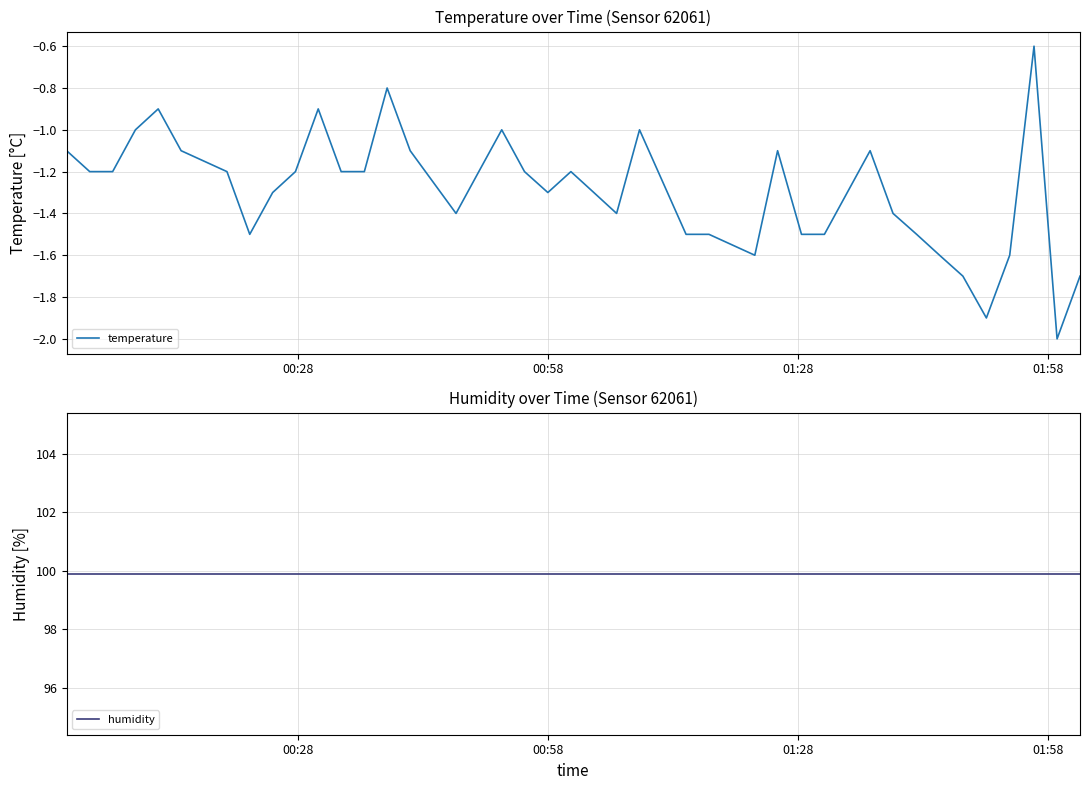

In temperature, how many points are lower than both neighbors (excluding endpoints)?

7